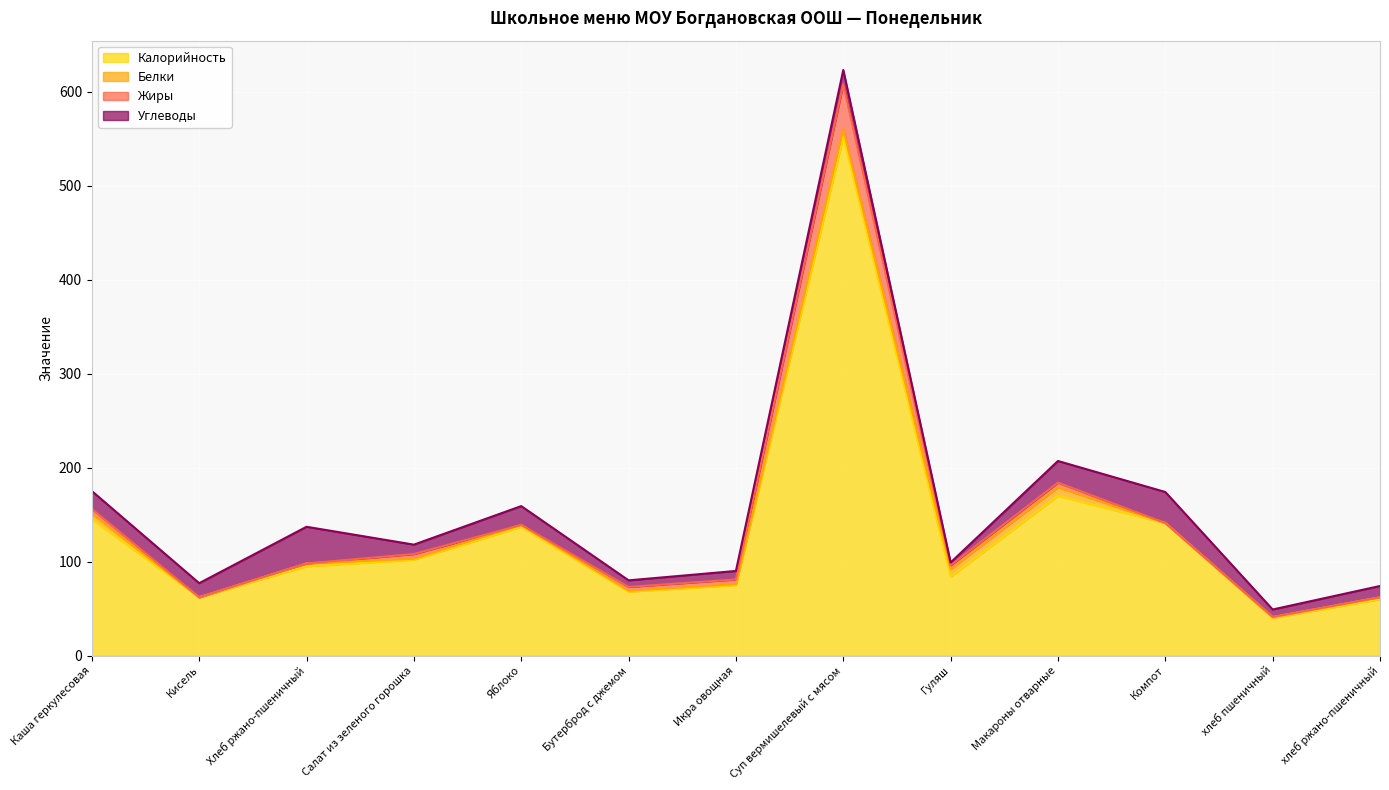

Where do Жиры and Углеводы first cross each other?

Икра овощная and Суп вермишелевый с мясом